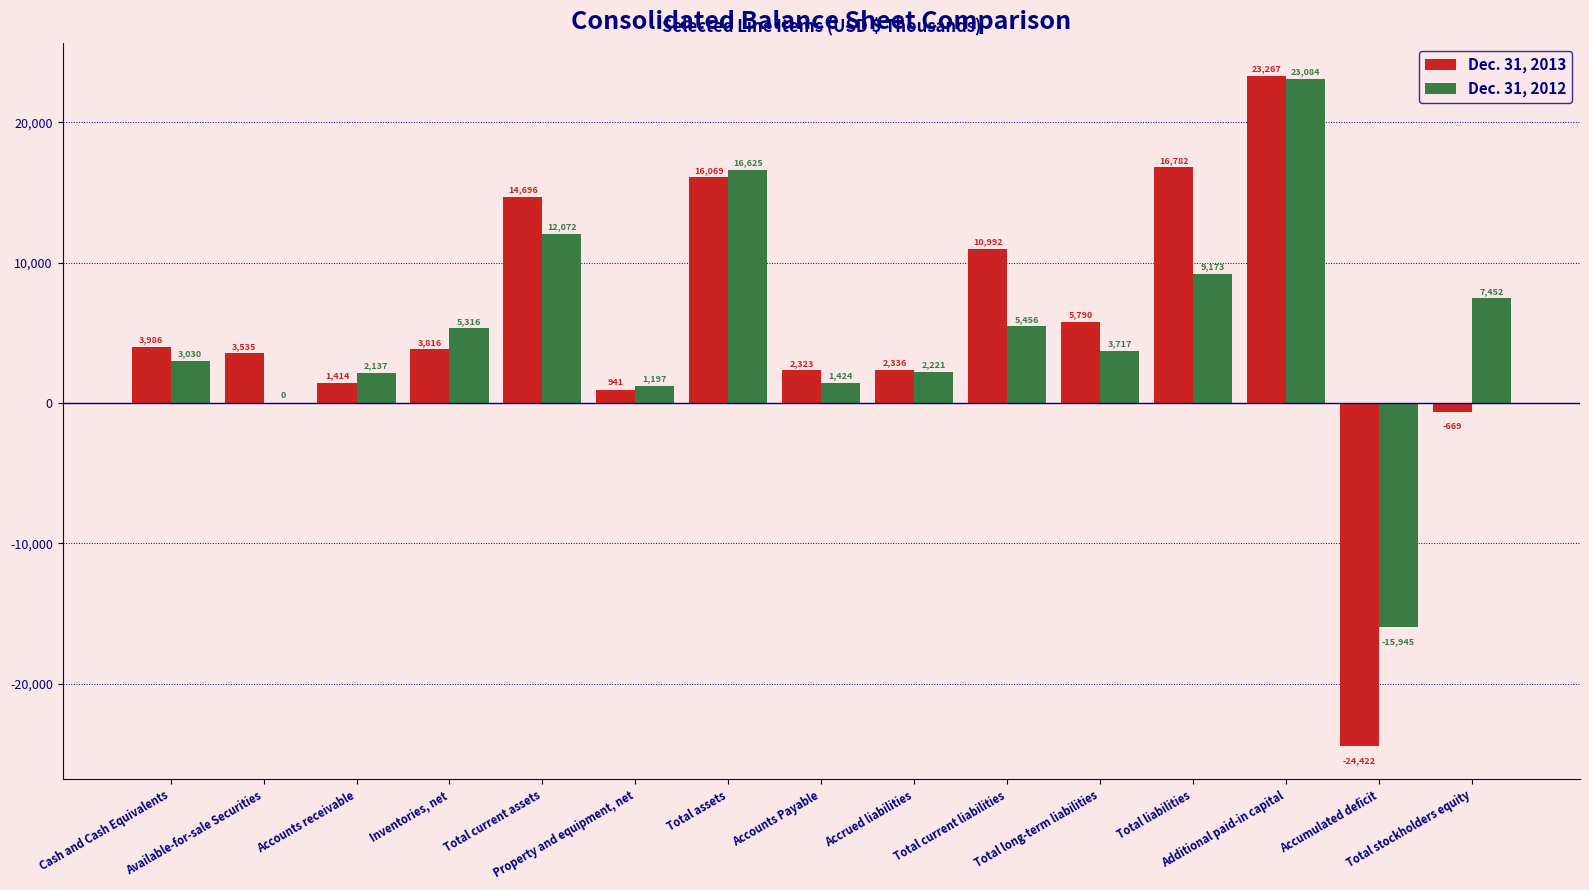

Which series changed the most between Property and equipment, net and Total current liabilities?

Dec. 31, 2013